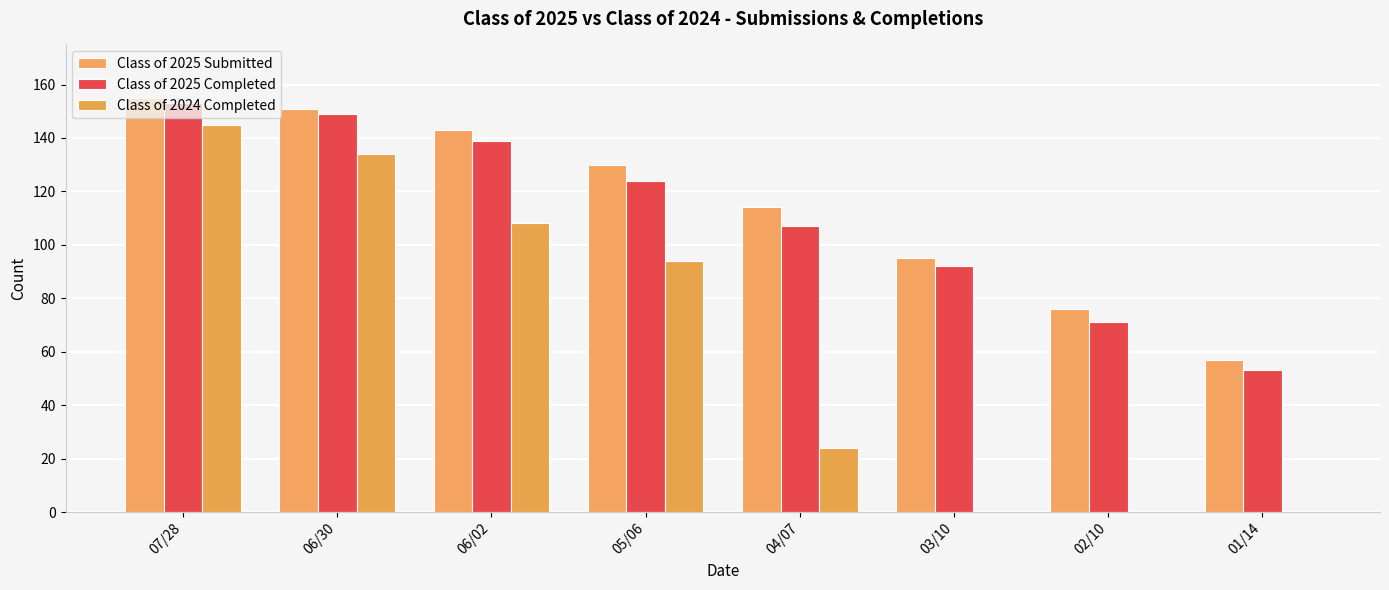

What is the difference between the Class of 2024 Completed values at 05/06 and 01/14?

94